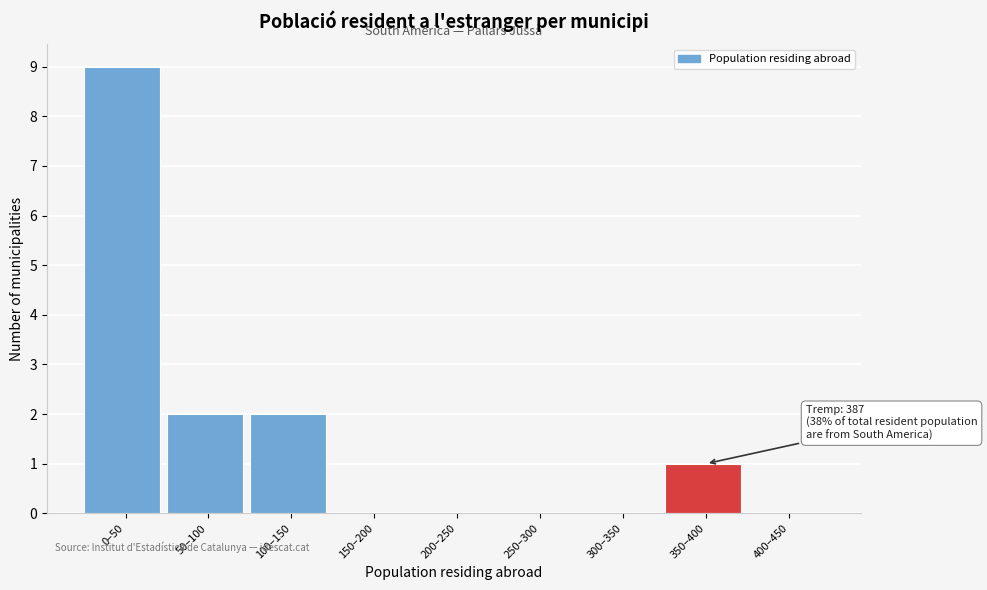

Reading left to right, what are all the values shown in this chart?

0–50=9	50–100=2	100–150=2	150–200=0	200–250=0	250–300=0	300–350=0	350–400=1	400–450=0